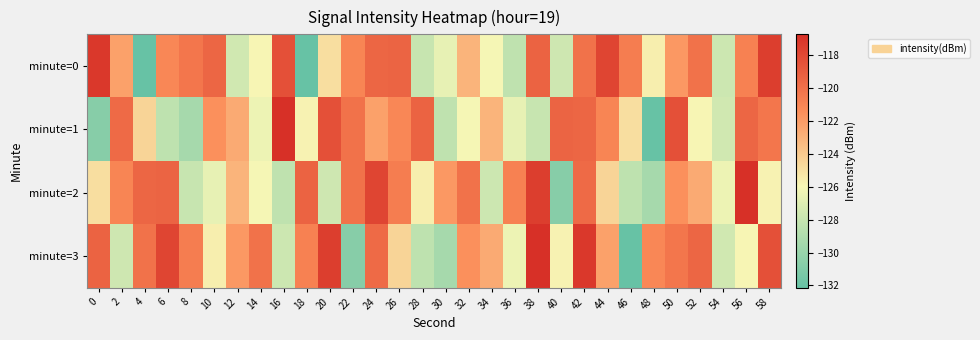

How many data points does each series have?

30